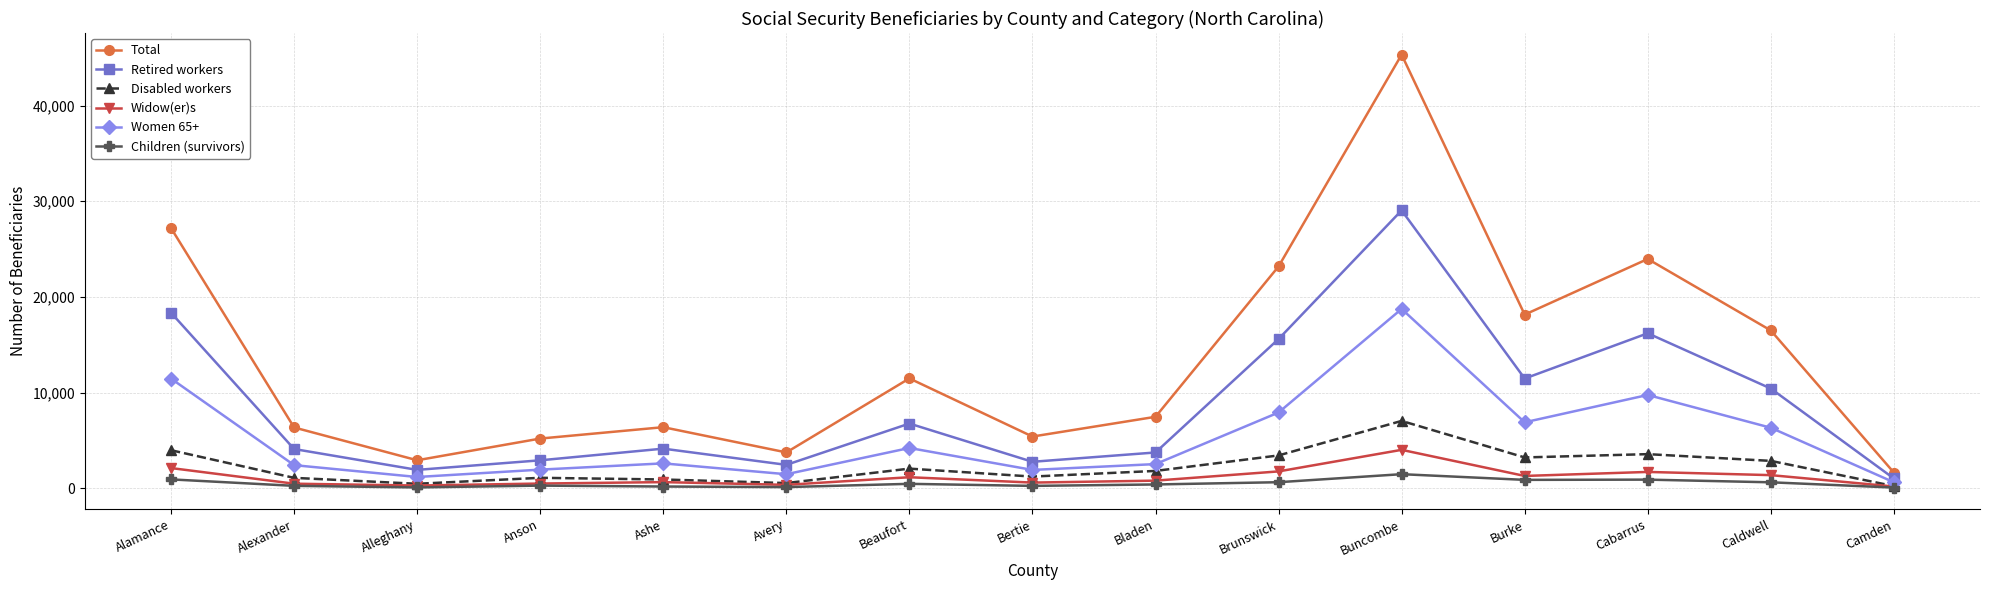

True or false: Total and Women 65+ intersect in this chart.

False